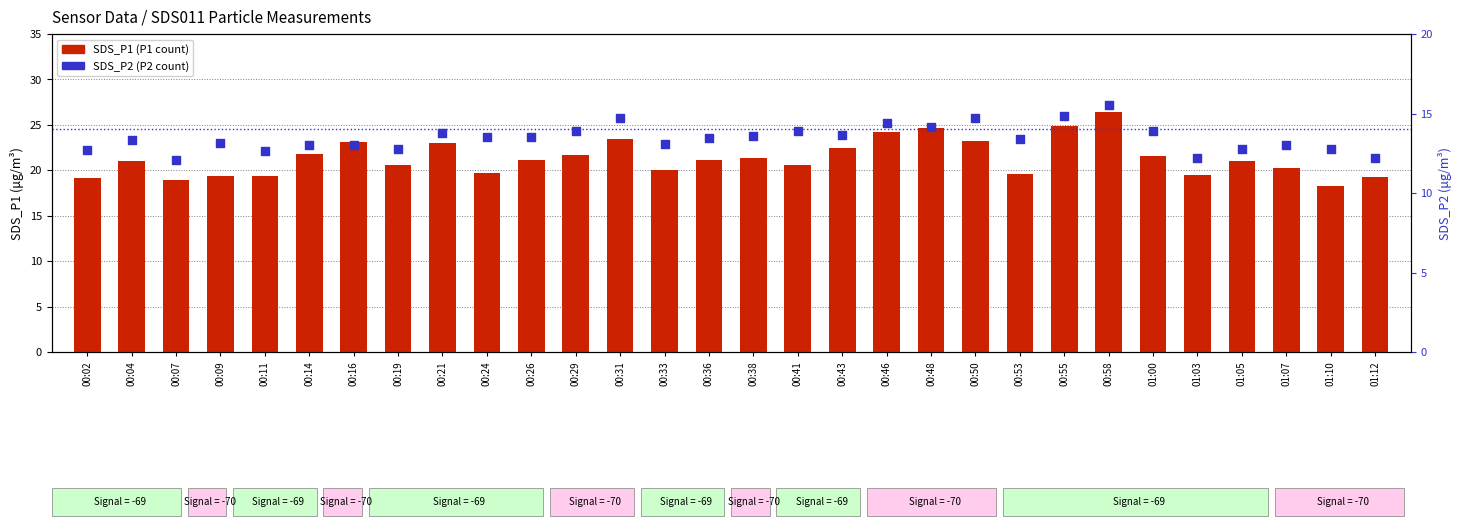

What is the total value across all series at 01:12?

31.5